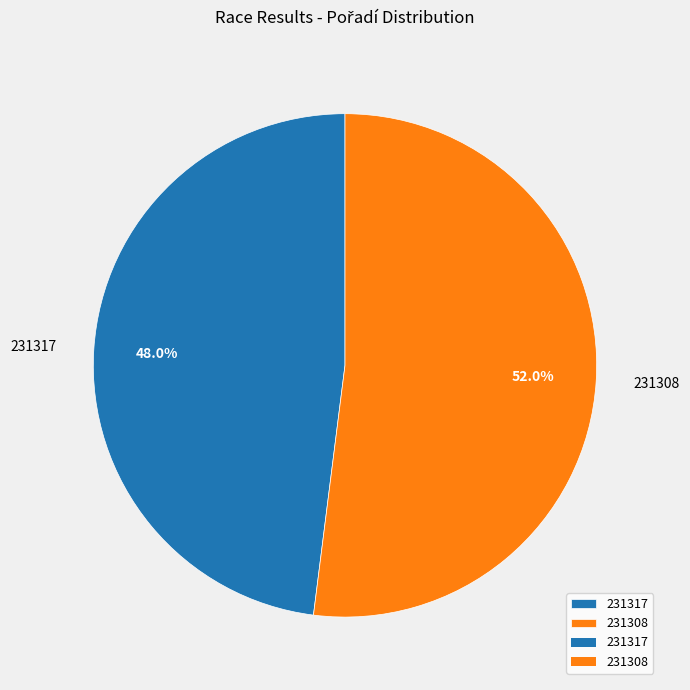

To the nearest percent, what is the difference between the largest and smallest slice percentages?

4%